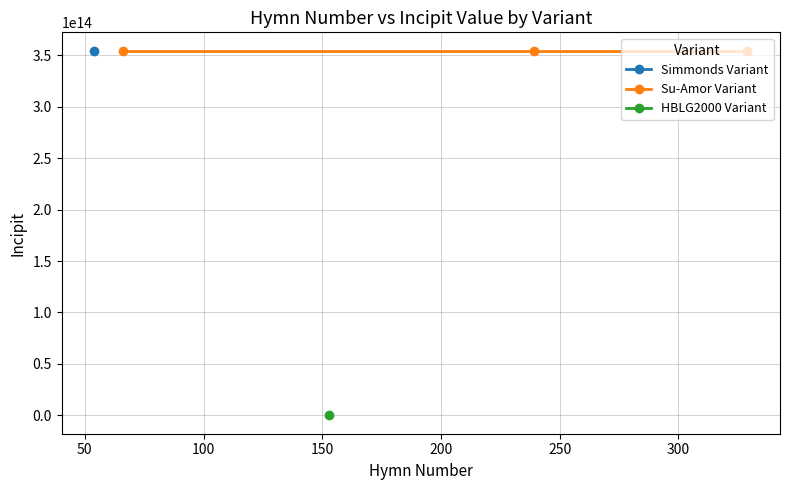

What is the value of the 2nd point from the left?

354332215567132